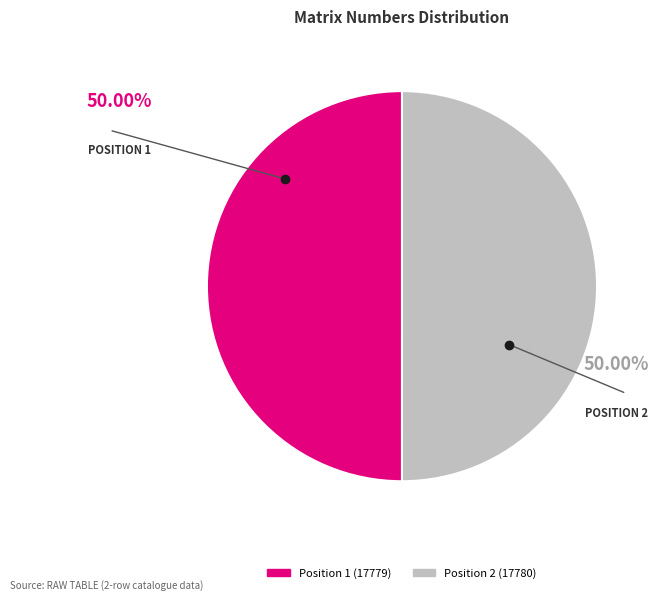

Approximately how many times larger is the value at Position 2 (17780) compared to Position 1 (17779)?

1.0